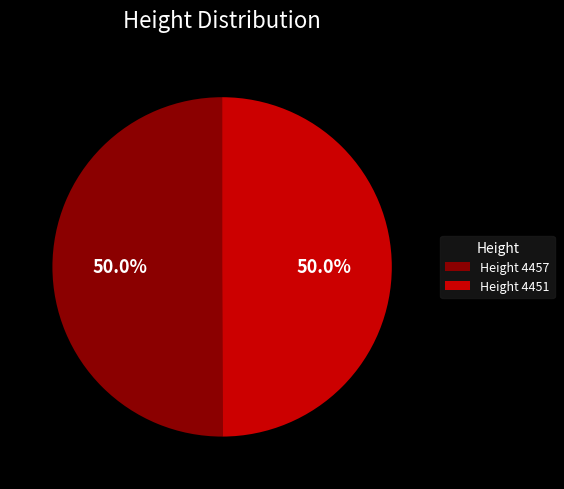

What portion of the pie excludes Height 4457?

50.0%